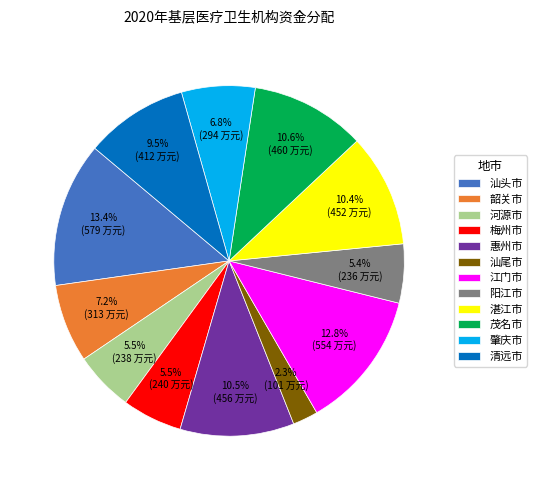

How many slices are in this pie chart?

12